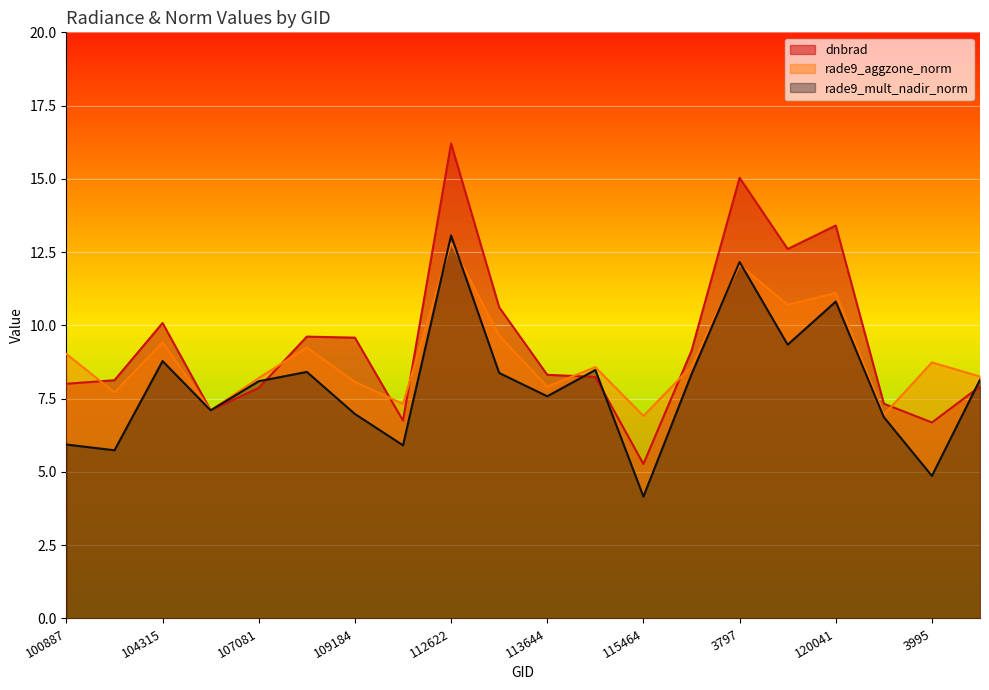

Read the dnbrad value at 3995.

6.7